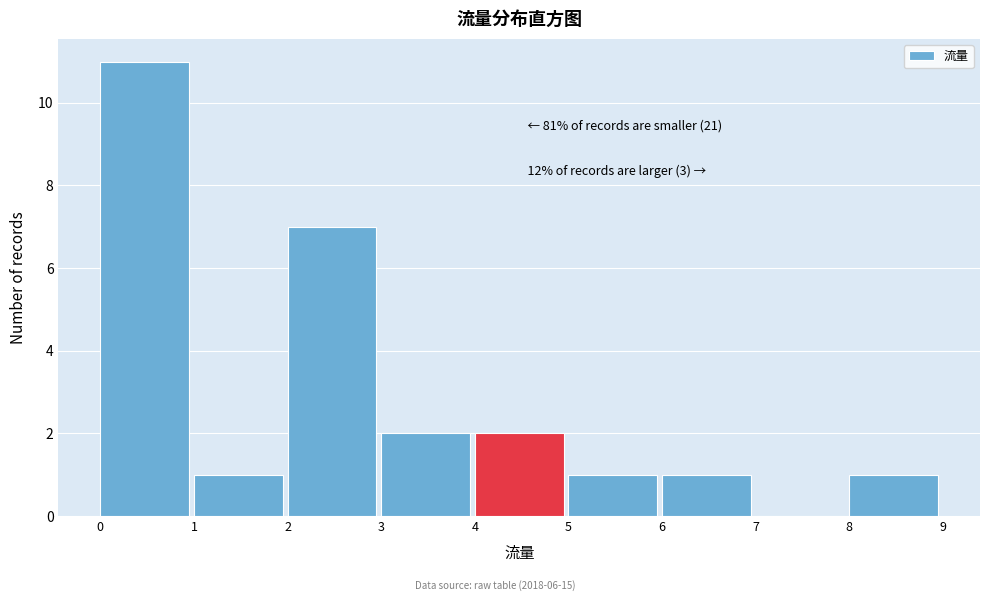

Over which range of the x-axis is the bar tallest?

0 to 1